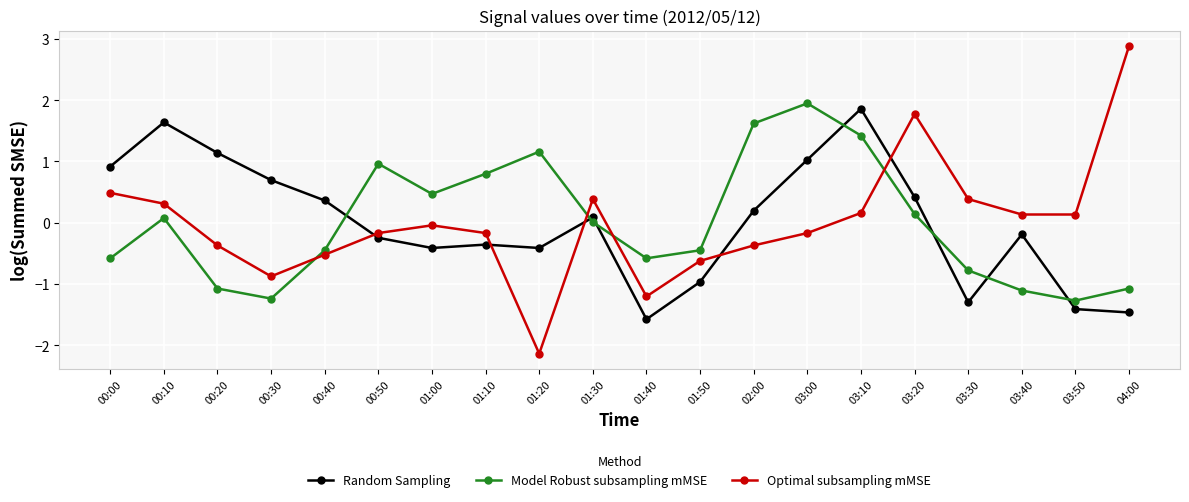

At which category is the sum across all series the highest?

03:10